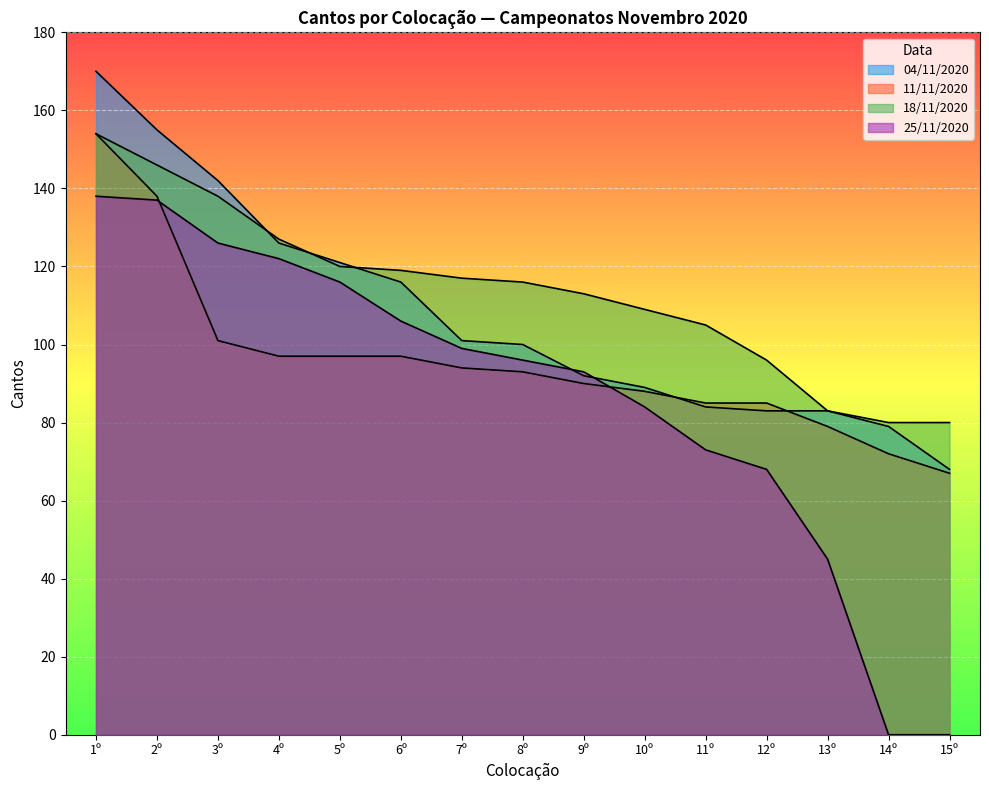

Rank the series by their maximum value, from highest to lowest.

04/11/2020, 11/11/2020, 18/11/2020, 25/11/2020